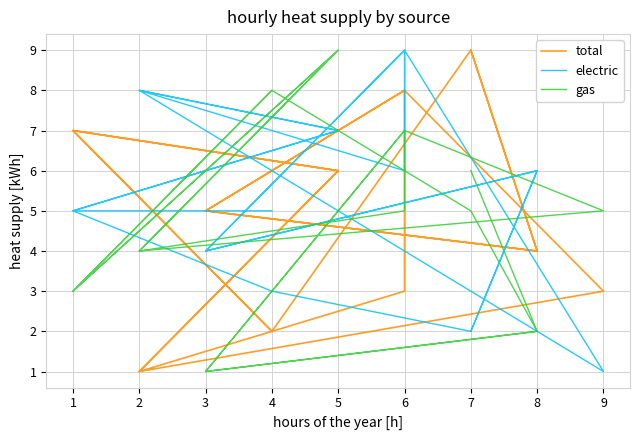

What is the value of the gas point at the 9th from the left?

5